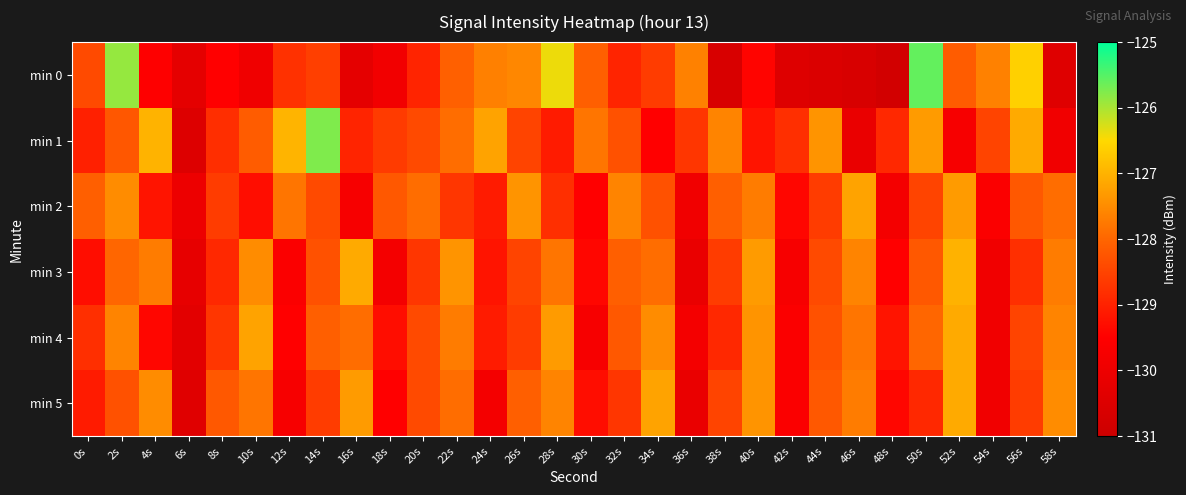

What is the smallest value displayed?

-130.8